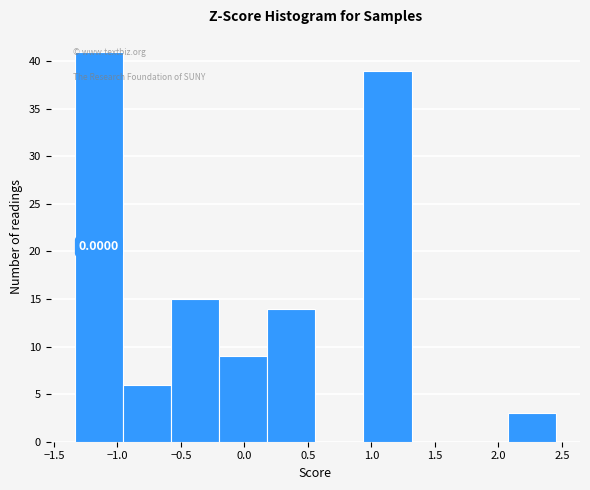

Over which range of the x-axis is the bar tallest?

-1.35 to -0.95